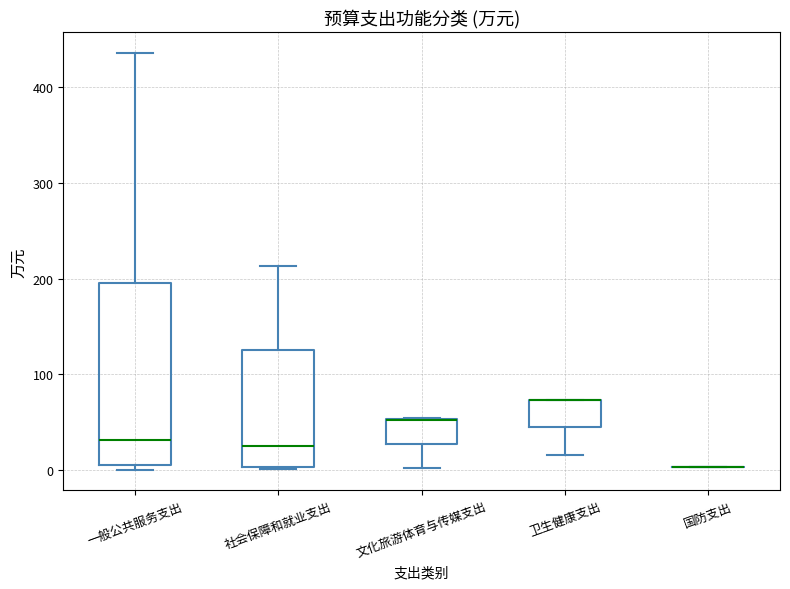

Reading left to right, read every box against the y-axis: the position of its median line, the range the box covers, and the ends of its whiskers. The values are not printed on the chart, so give them approximately, as read against the axis.

一般公共服务支出: median 30, box 10 to 200, whiskers 0 to 440
社会保障和就业支出: median 20, box 0 to 130, whiskers 0 to 210
文化旅游体育与传媒支出: median 50 (drawn on the box's upper edge), box 30 to 50, whiskers 0 to 50
卫生健康支出: median 70 (drawn on the box's upper edge), box 40 to 70, whiskers 20 to 70
国防支出: box collapsed to a line at 0, whiskers 0 to 0